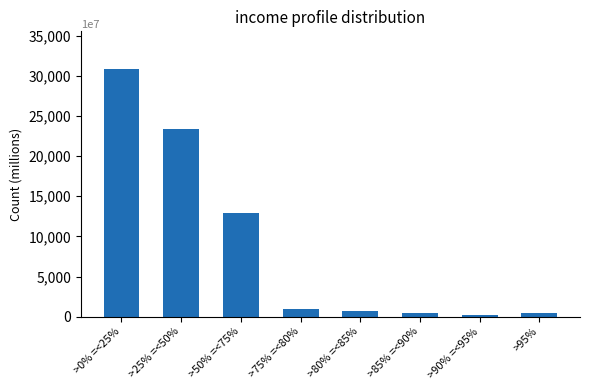

How many series are shown in this chart?

1